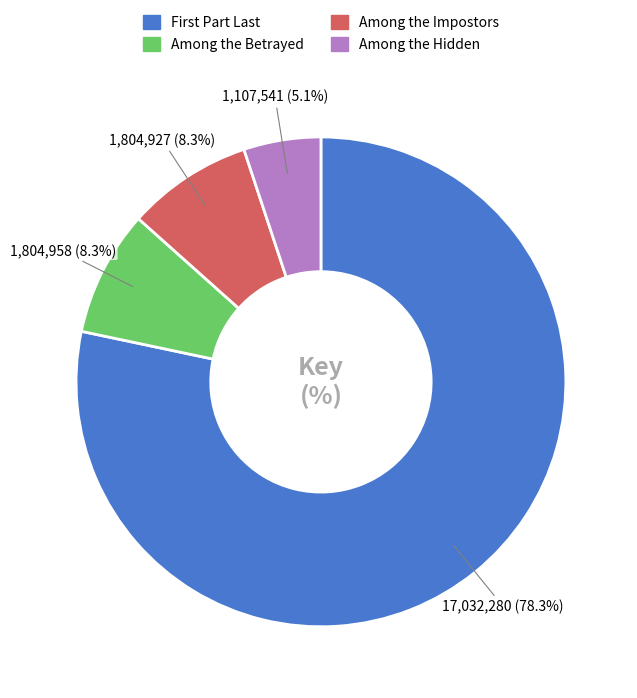

To the nearest percent, what portion does Among the Betrayed represent?

8%